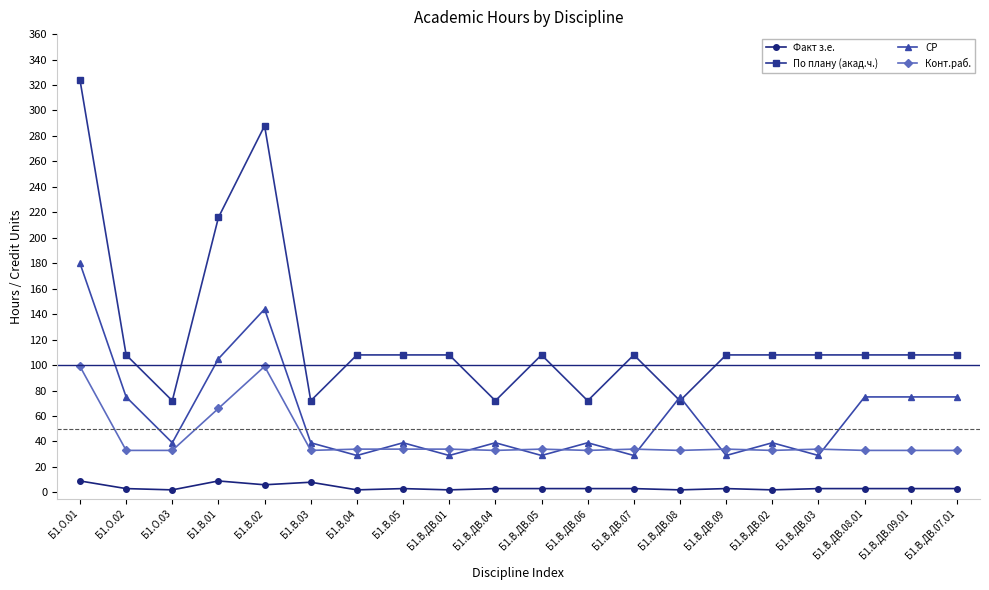

How many categories are shown in the chart?

20